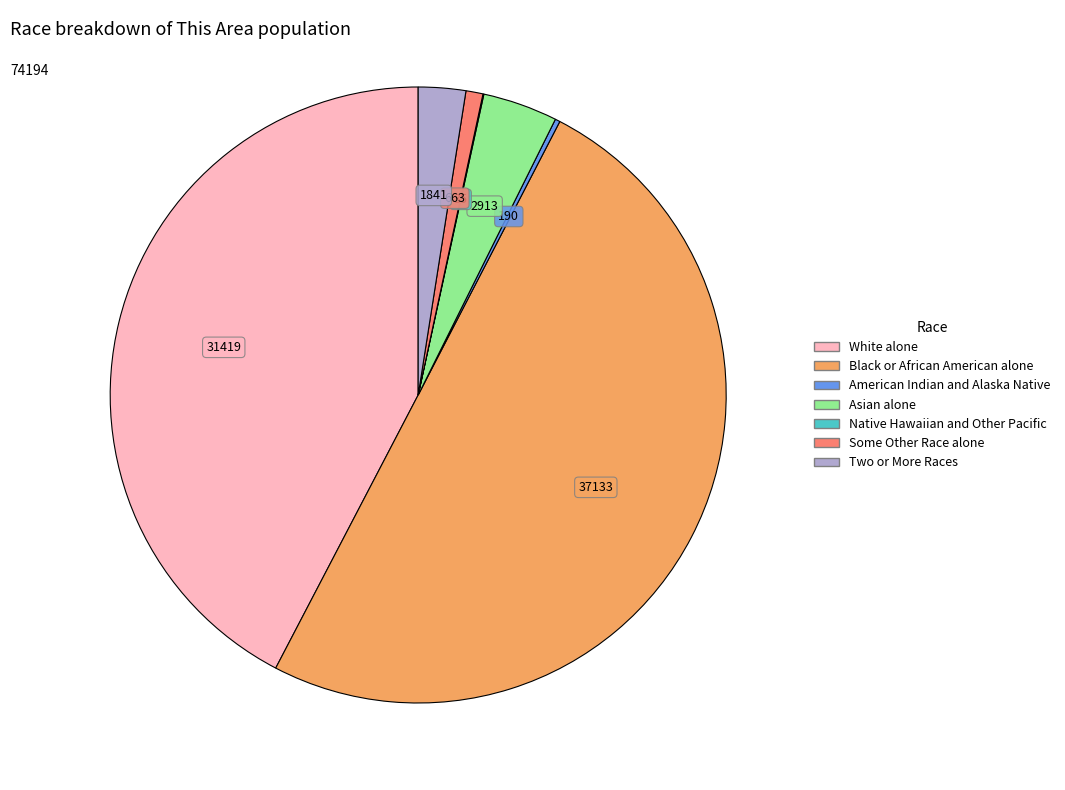

Which slice is the largest?

Black or African American alone